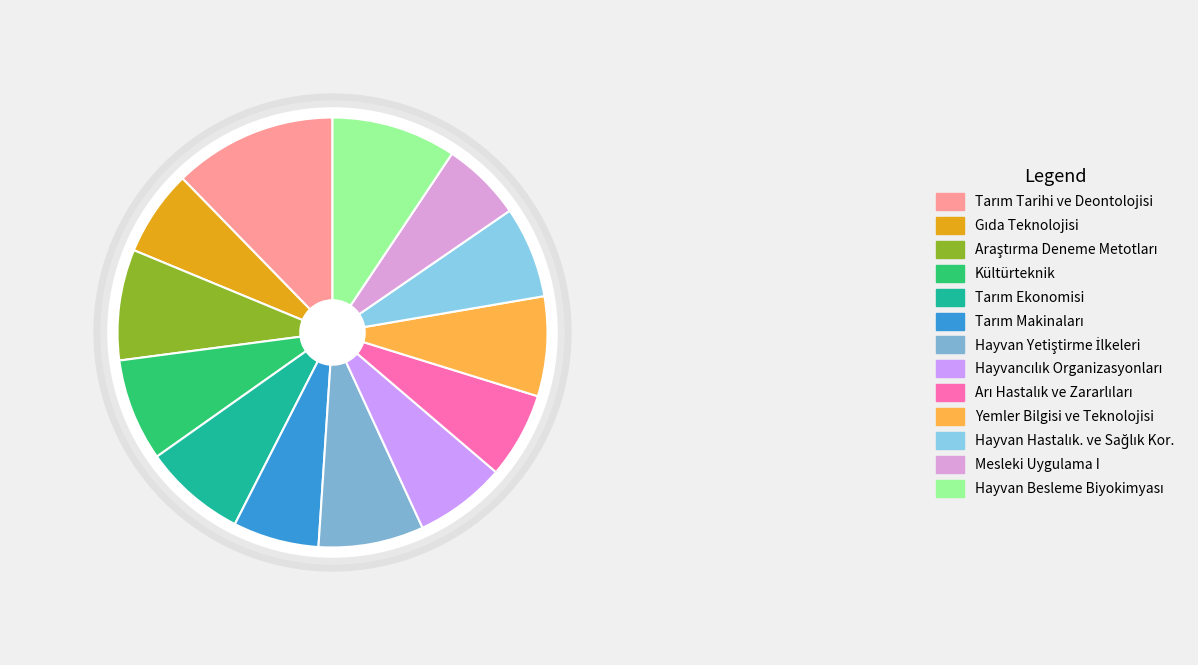

How many slices are in this pie chart?

13